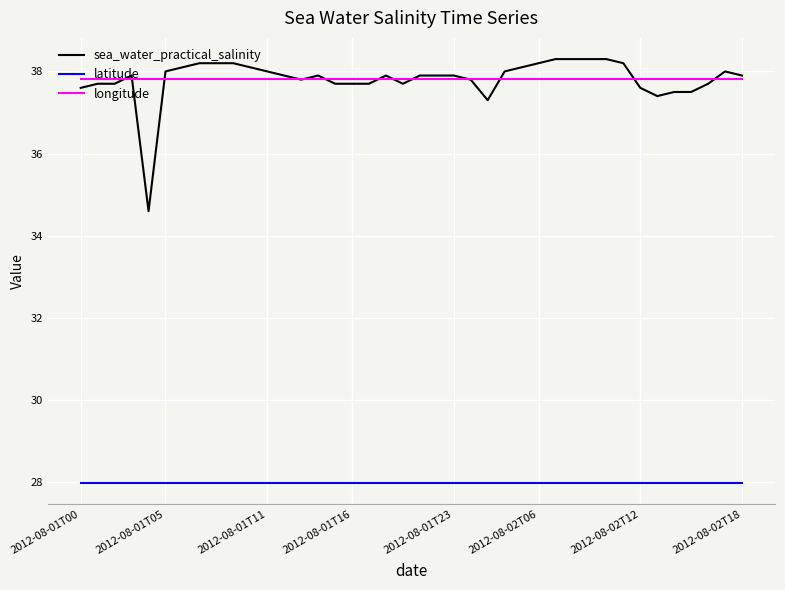

Which series has the largest range (max minus min)?

sea_water_practical_salinity